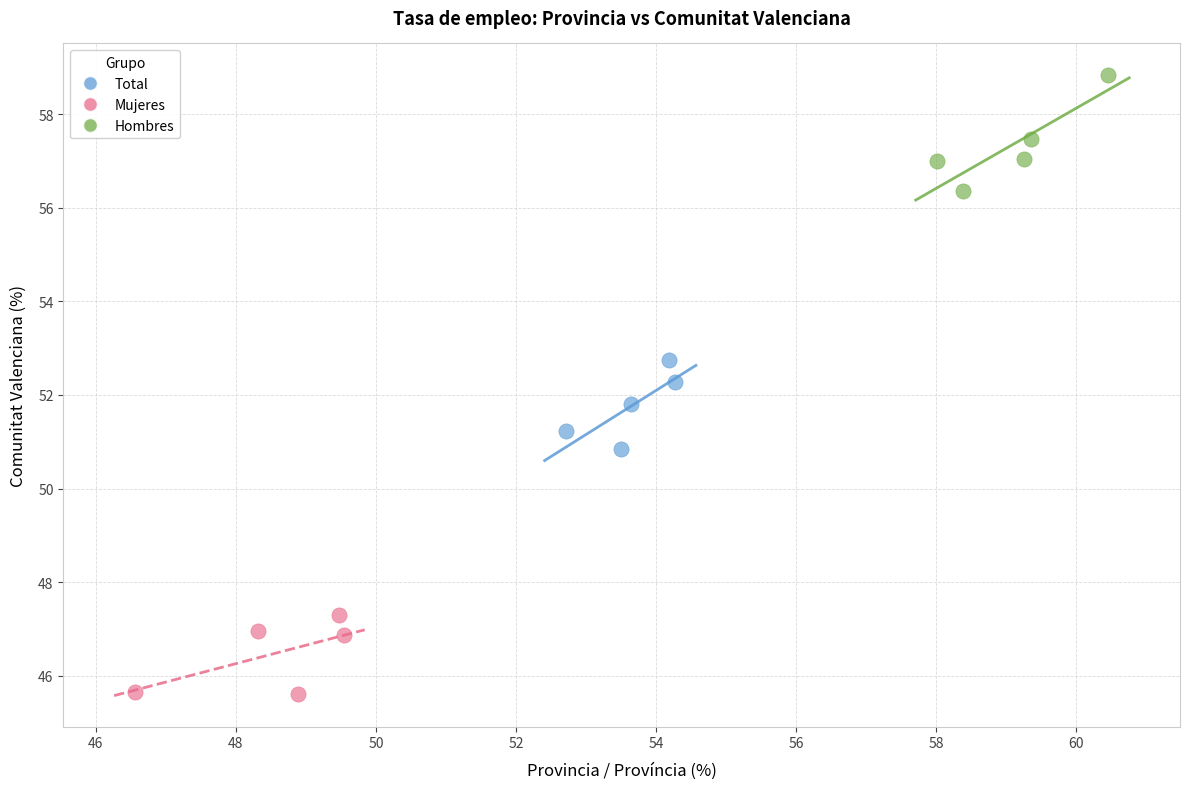

Which series reaches the minimum Y coordinate?

Mujeres